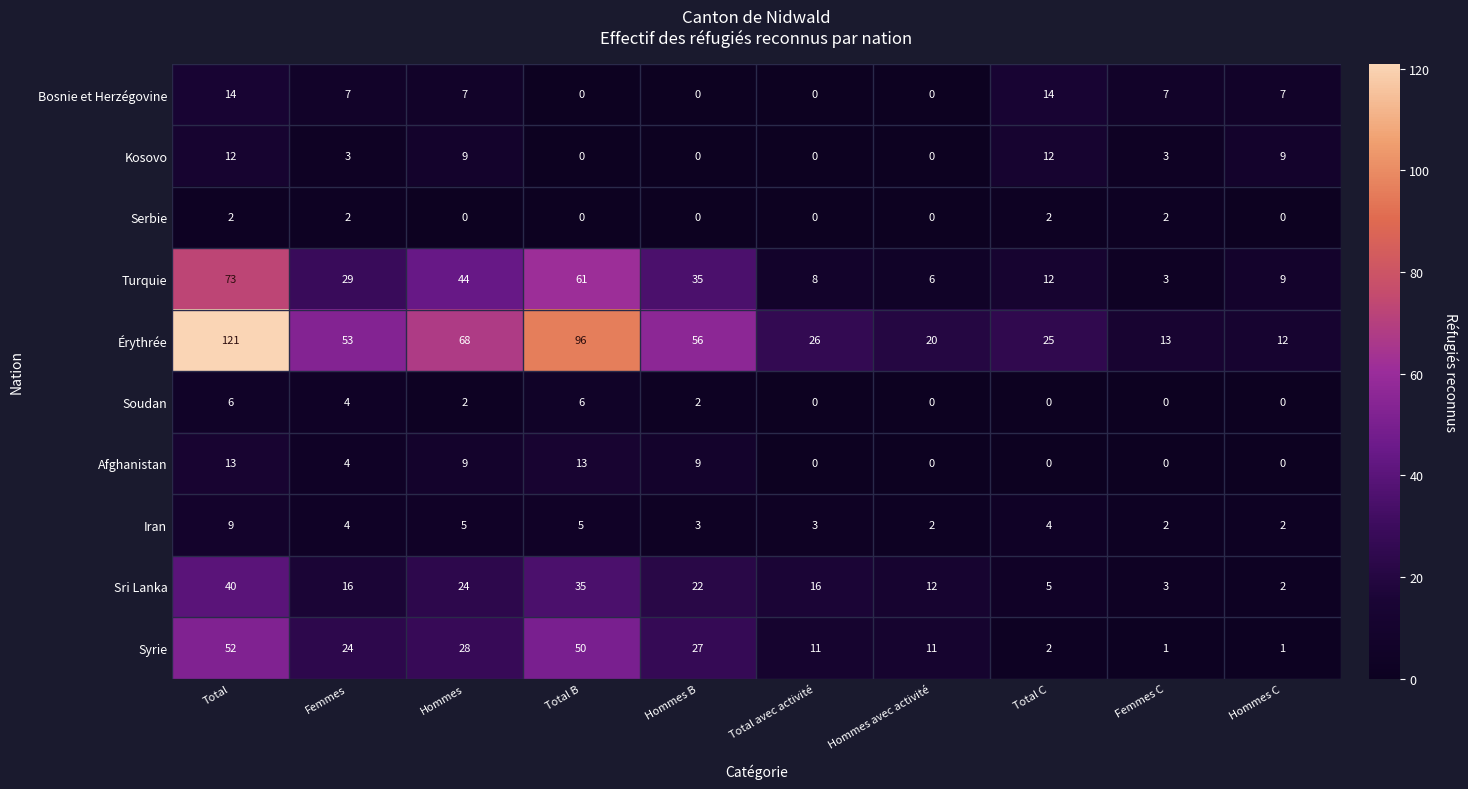

Count the number of categories in the chart.

10